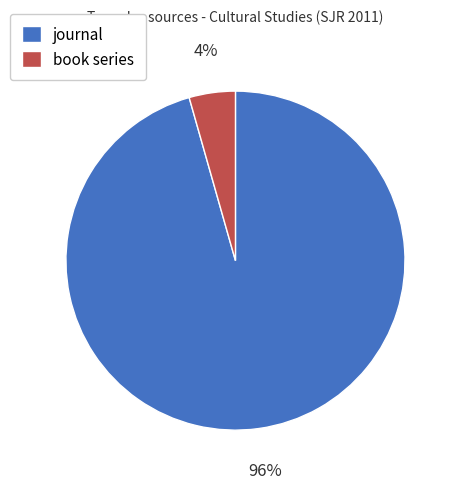

Combined, do book series and journal account for over 50%?

Yes